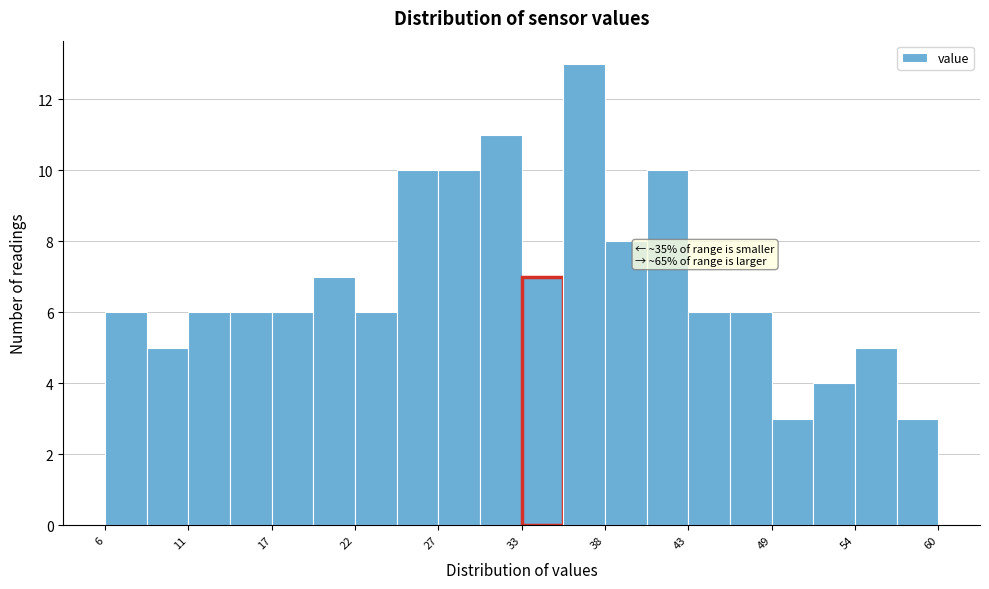

Around what value on the x-axis is the tallest bar? Give the approximate position of its centre, as read against the axis.

37